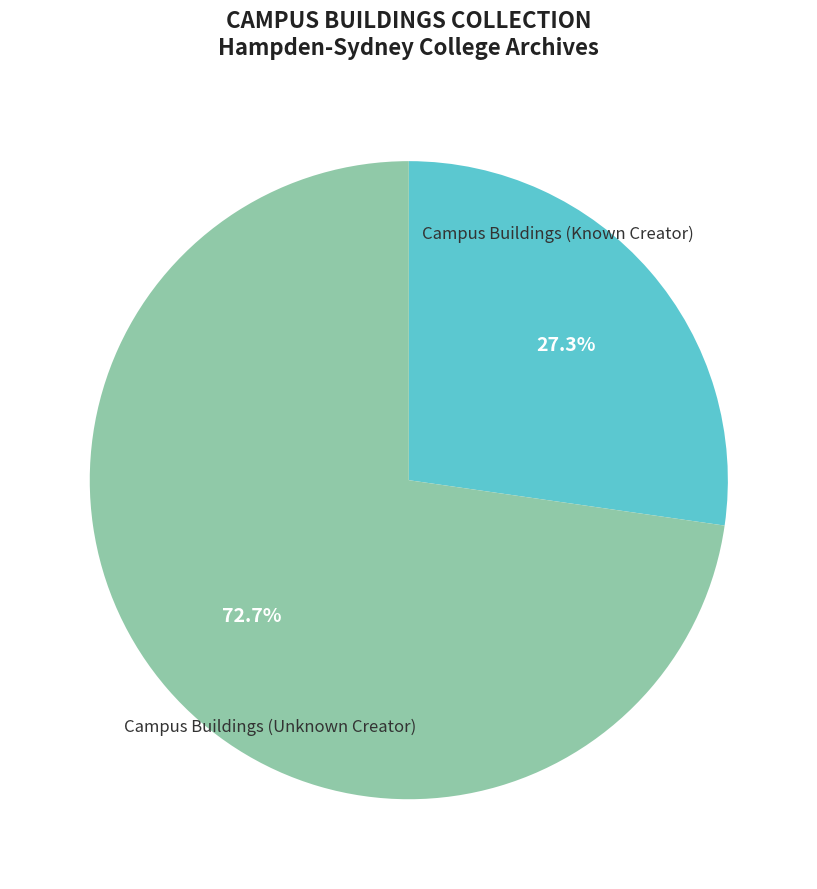

How many segments does this pie chart have?

2